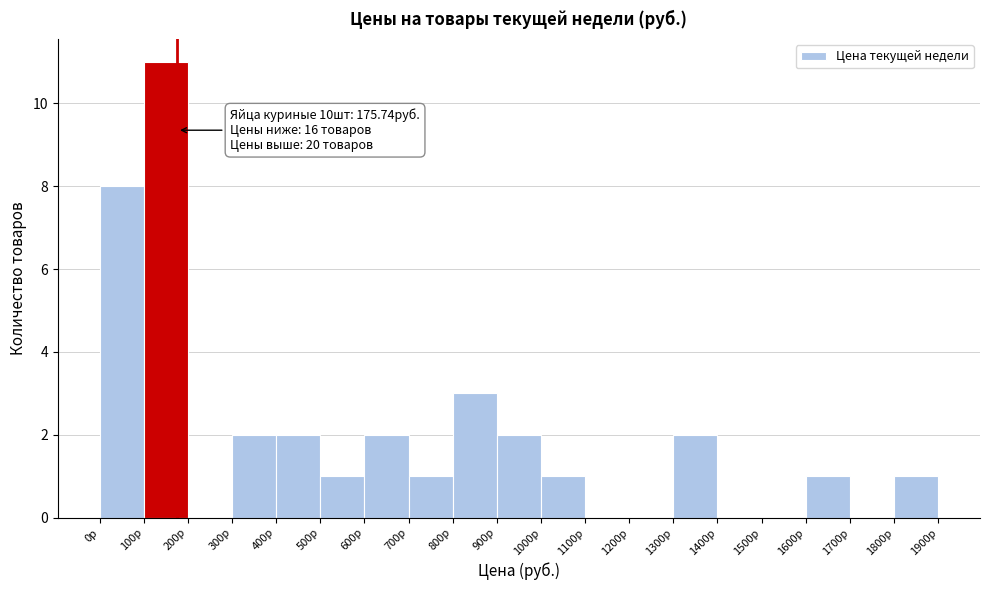

Over which range of the x-axis is the bar tallest?

100 to 200